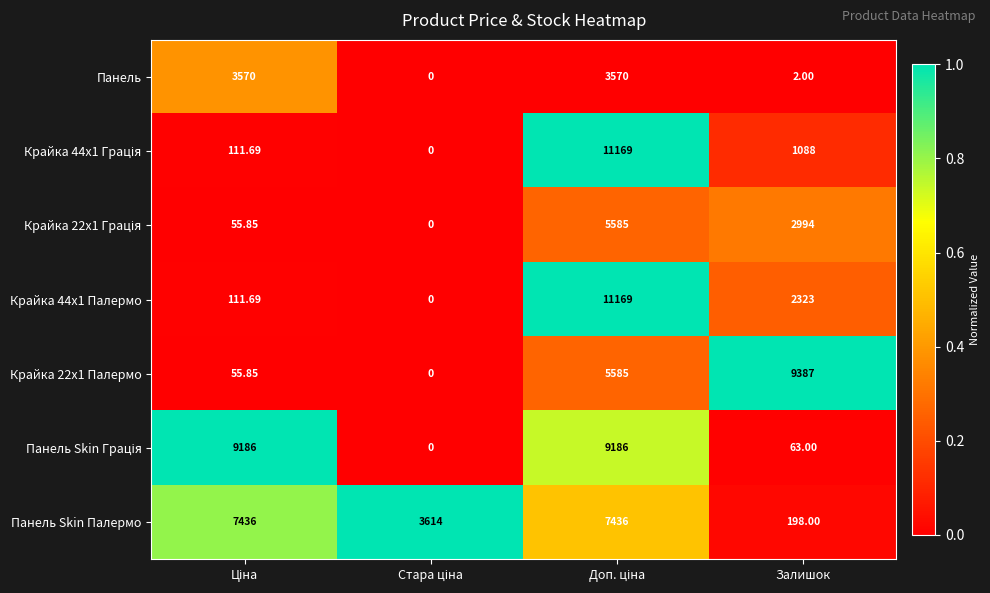

Which series has the largest total across all categories?

Панель Skin Палермо